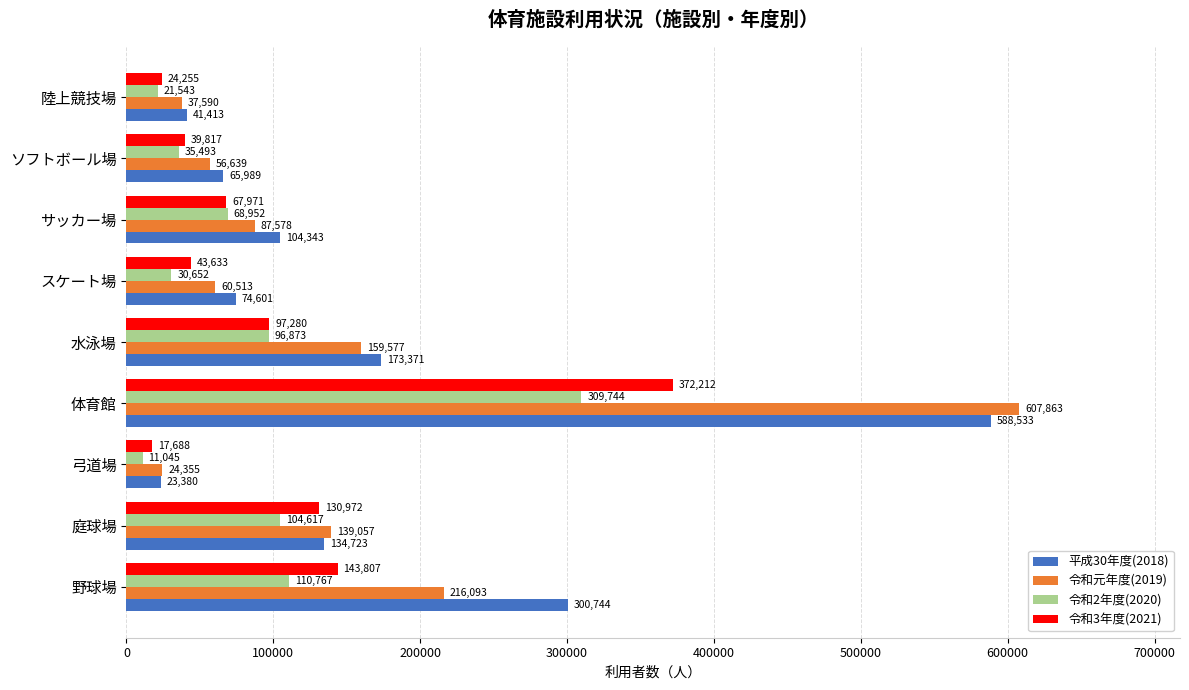

What is the minimum value shown in the chart?

11045